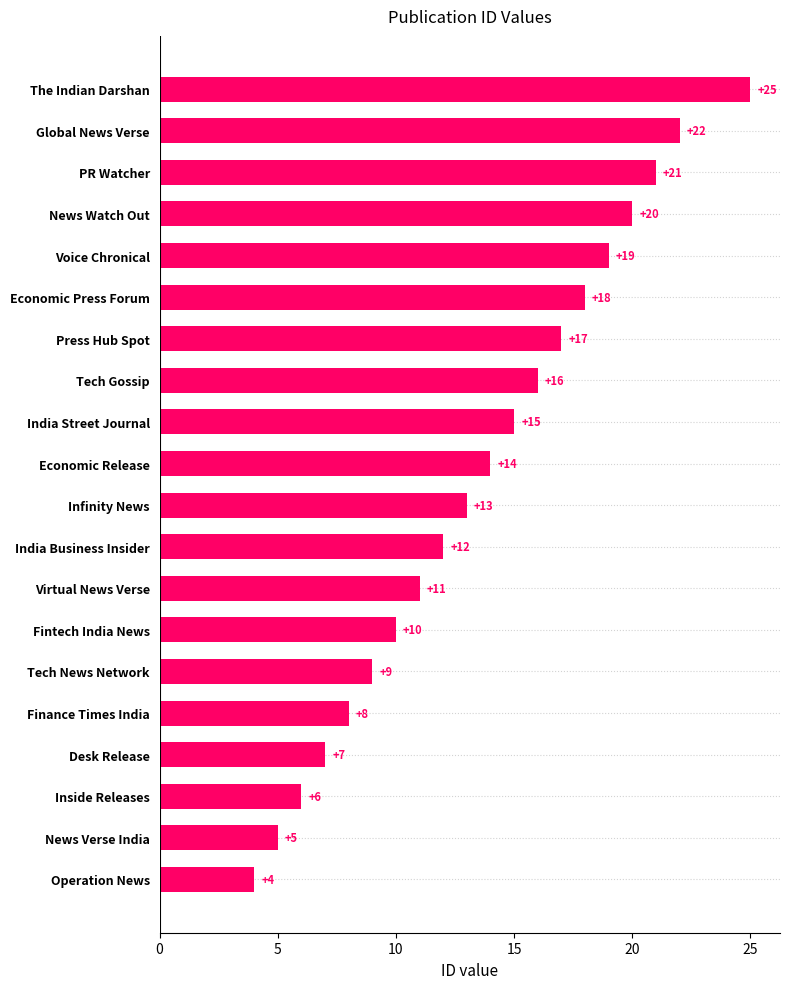

Approximately how many times larger is the value at Economic Release compared to News Verse India?

2.8